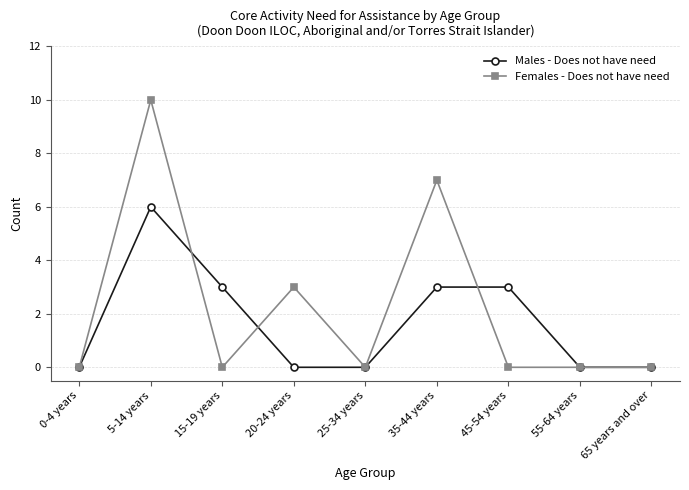

Rank the series by their average value, from highest to lowest.

Females - Does not have need, Males - Does not have need